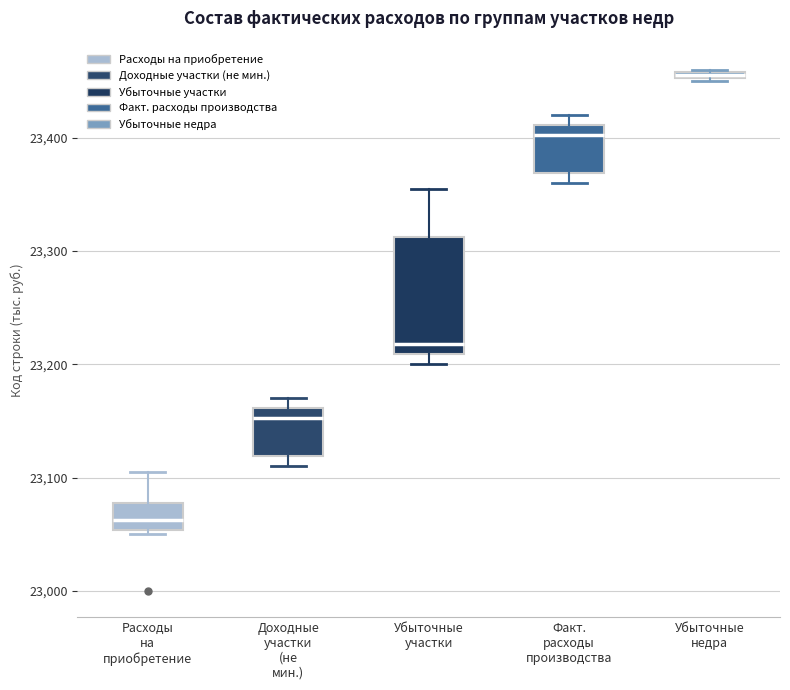

Which box is the tallest, from its lower edge to its upper edge?

Убыточные участки